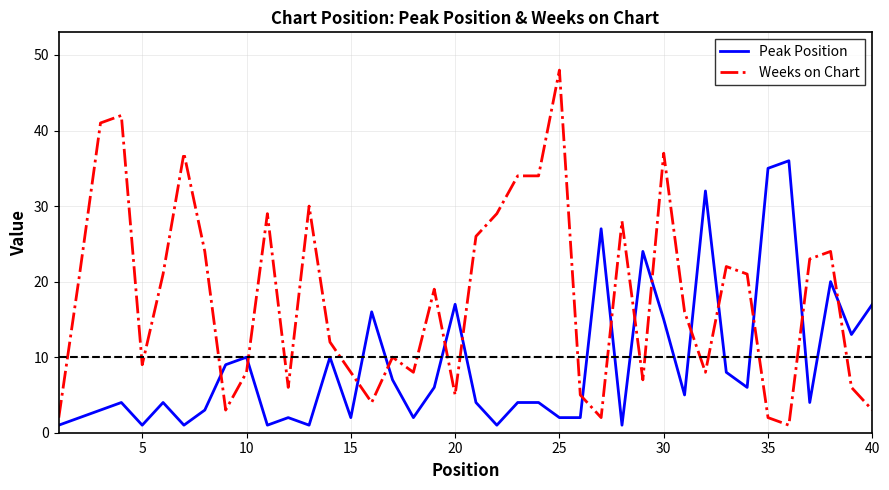

After their last crossing, which series has the higher values: Weeks on Chart or Peak Position?

Peak Position